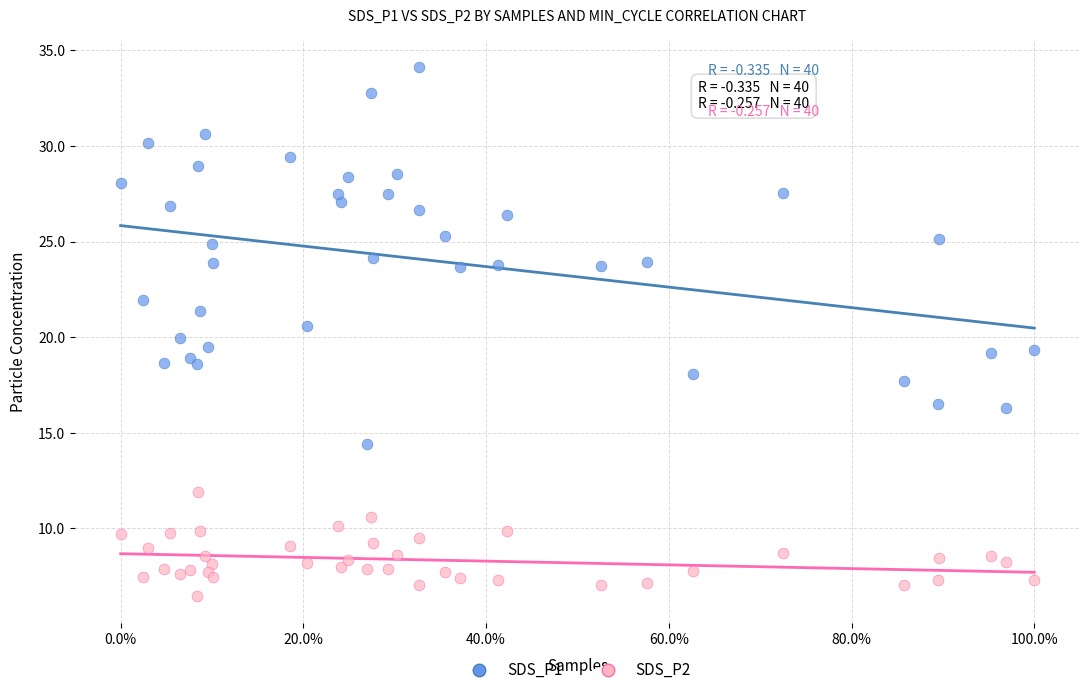

Which series reaches the maximum Y coordinate?

SDS_P1